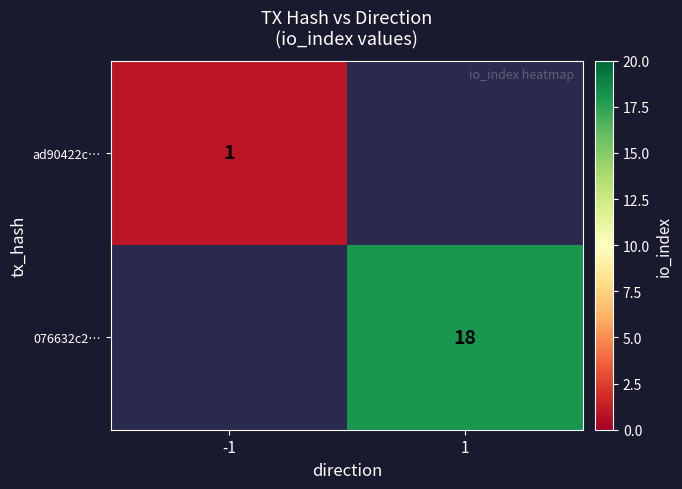

True or false: ad90422c… has a value of 1 at -1.

True